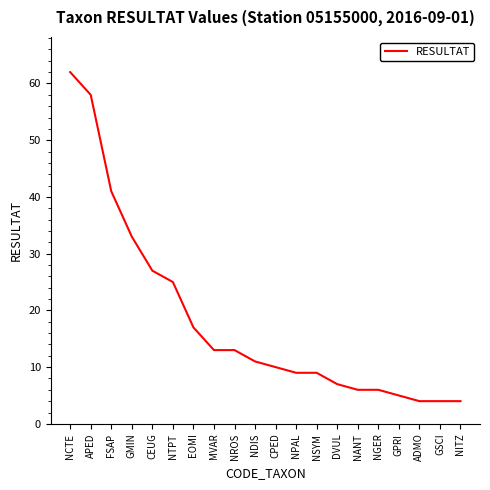

How many lines are shown in the chart?

1